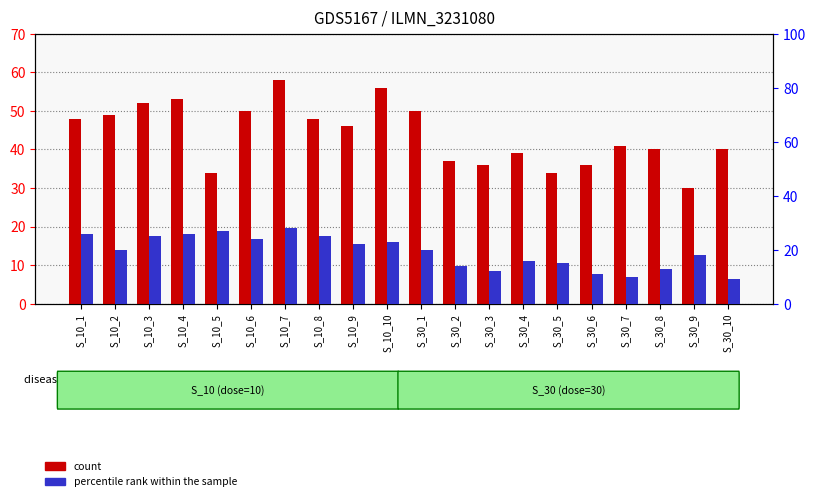

What is the sum of all count values?

877